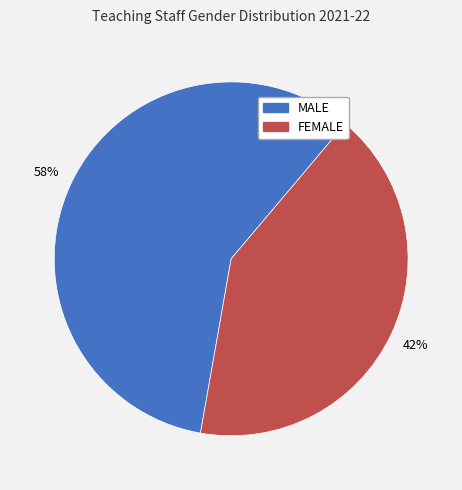

How many slices are in this pie chart?

2